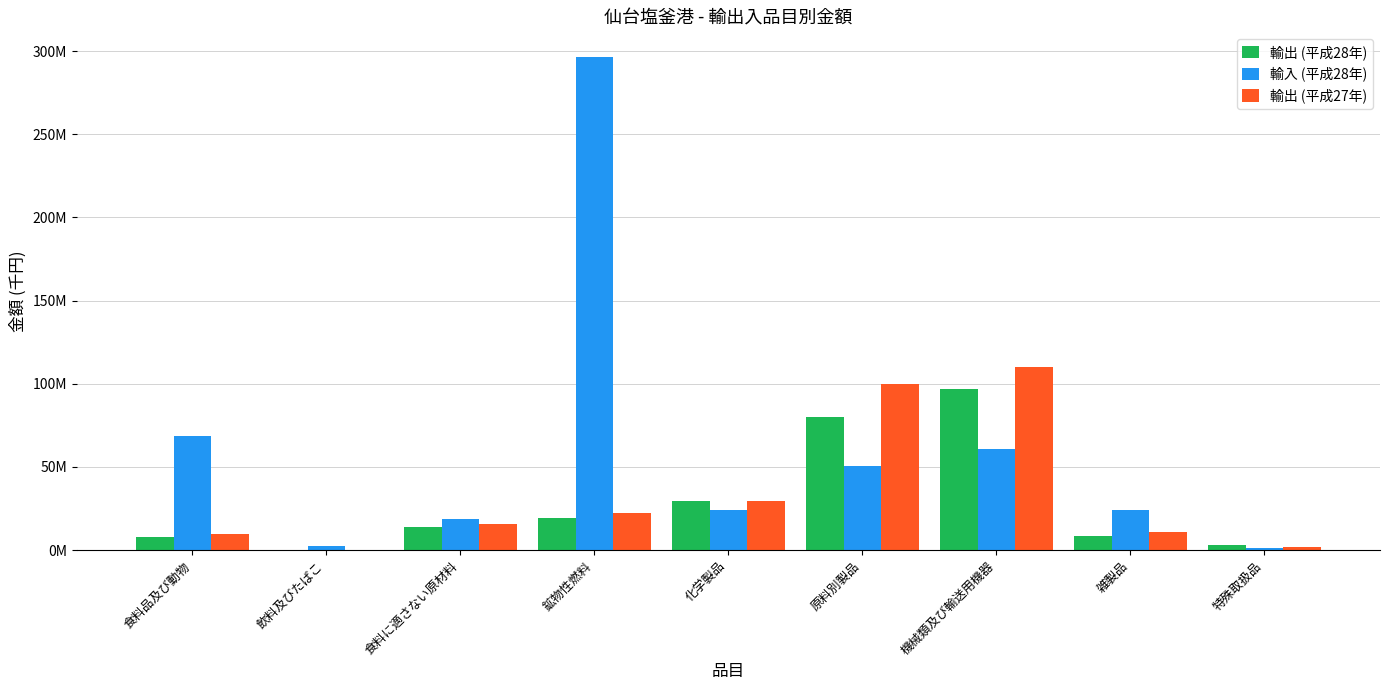

List the series in order of their peak value, highest first.

輸入 (平成28年), 輸出 (平成27年), 輸出 (平成28年)